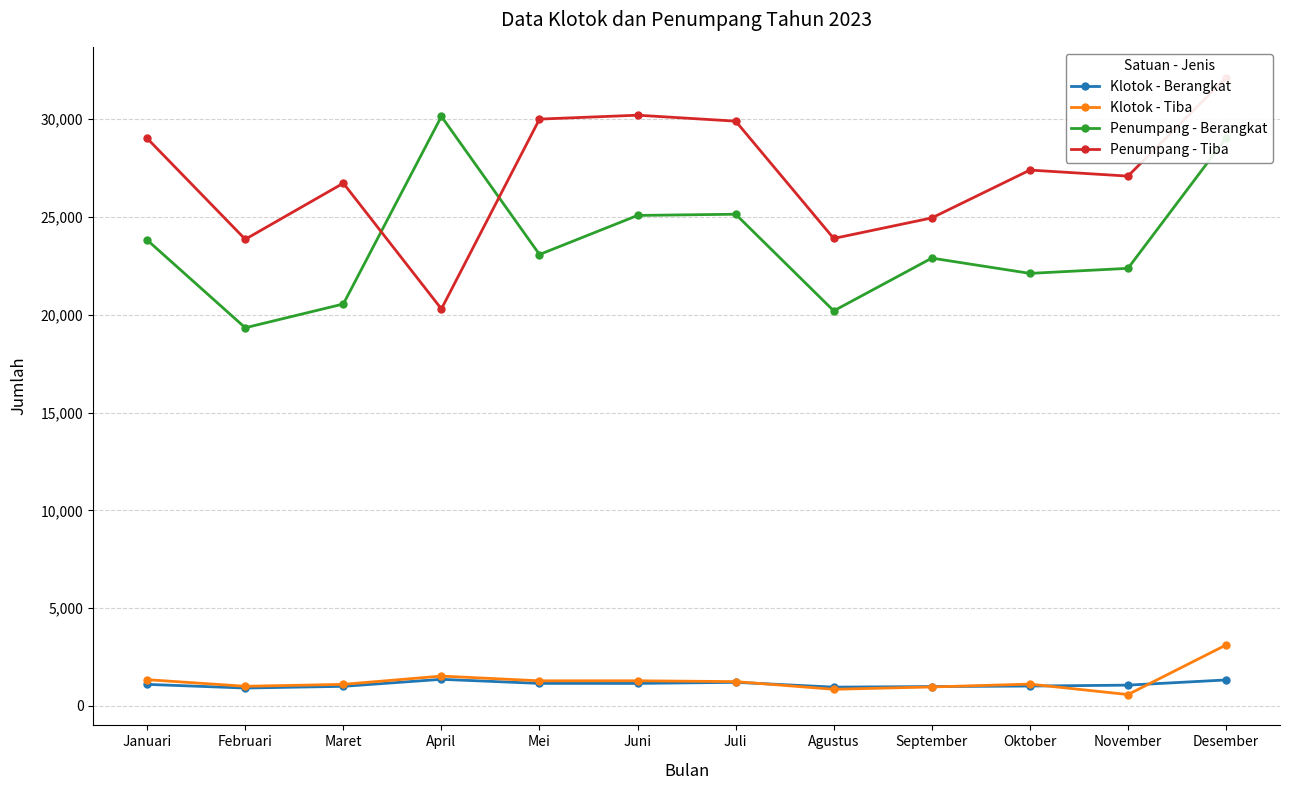

How many distinct data groups are displayed?

4